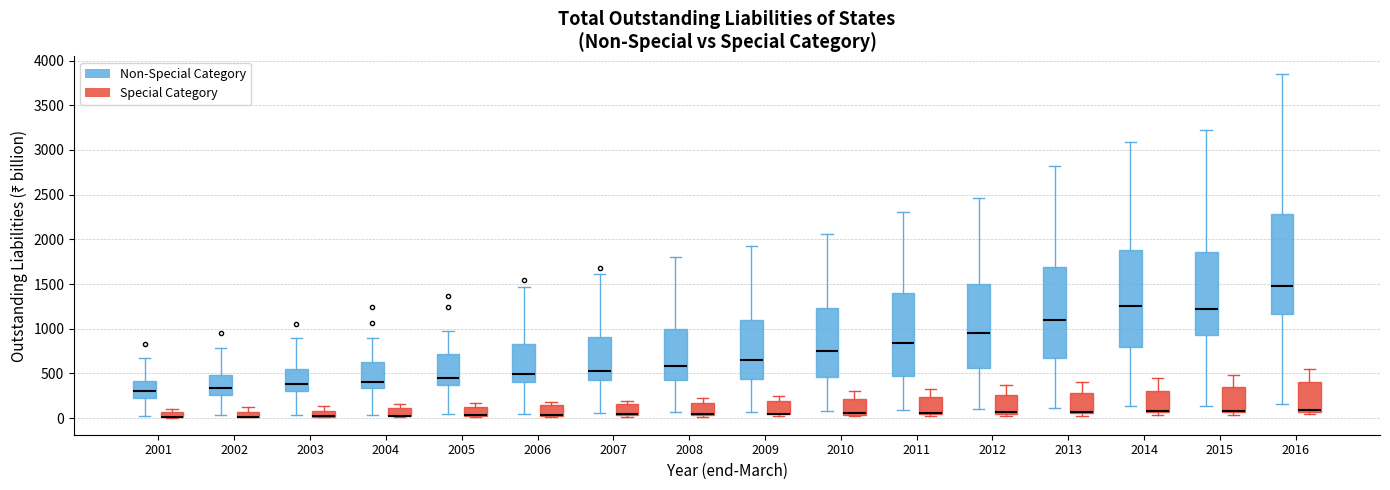

Where is the lower edge of the box for 2016 (Special Category) on the y-axis? The values are not printed on the chart, so give them approximately, as read against the axis.

50